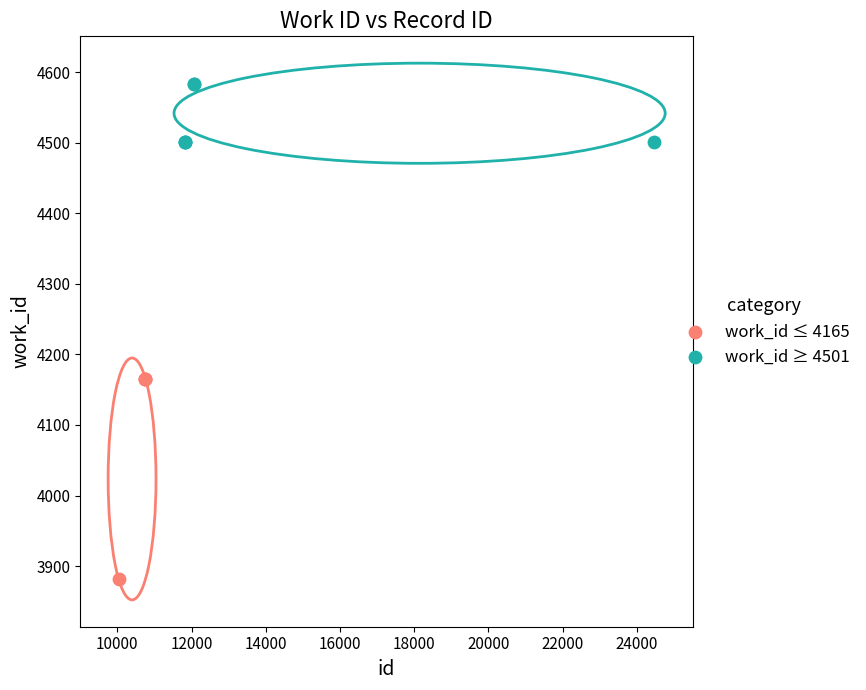

Which series contains the highest Y value?

work_id ≥ 4501